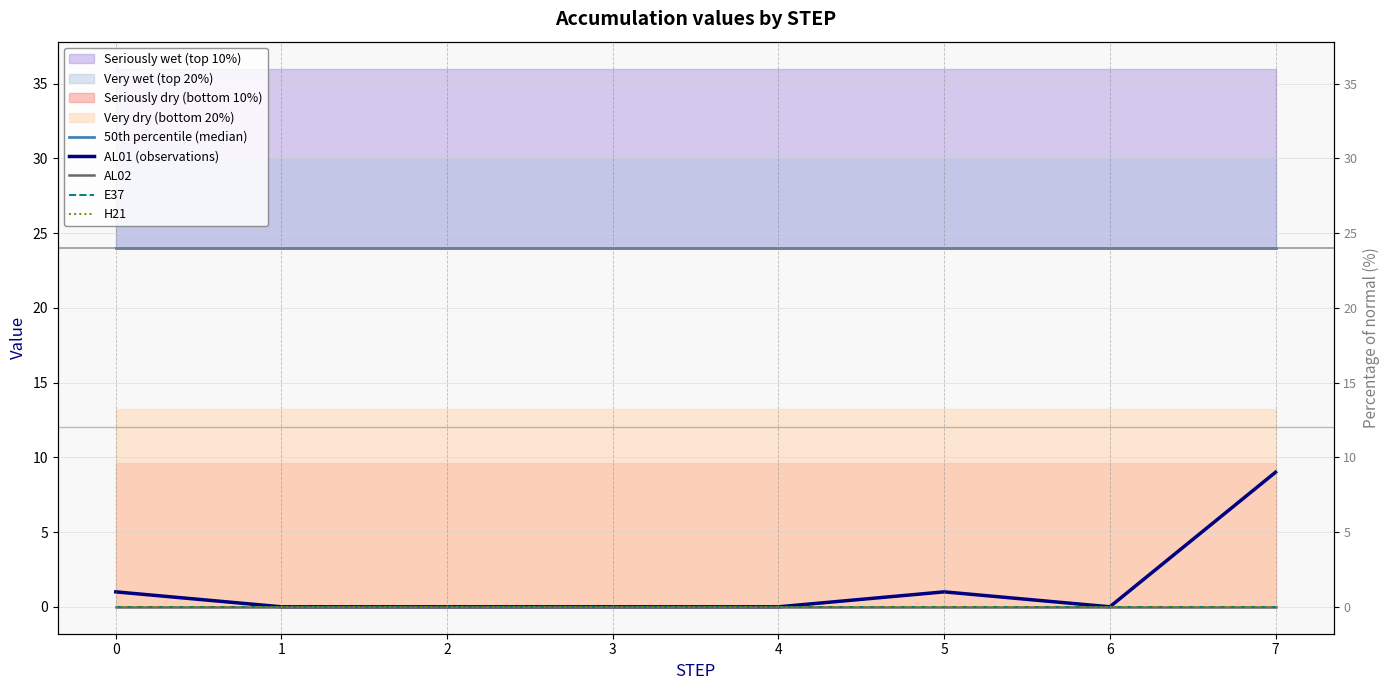

Does the chart have visible grid lines?

Yes